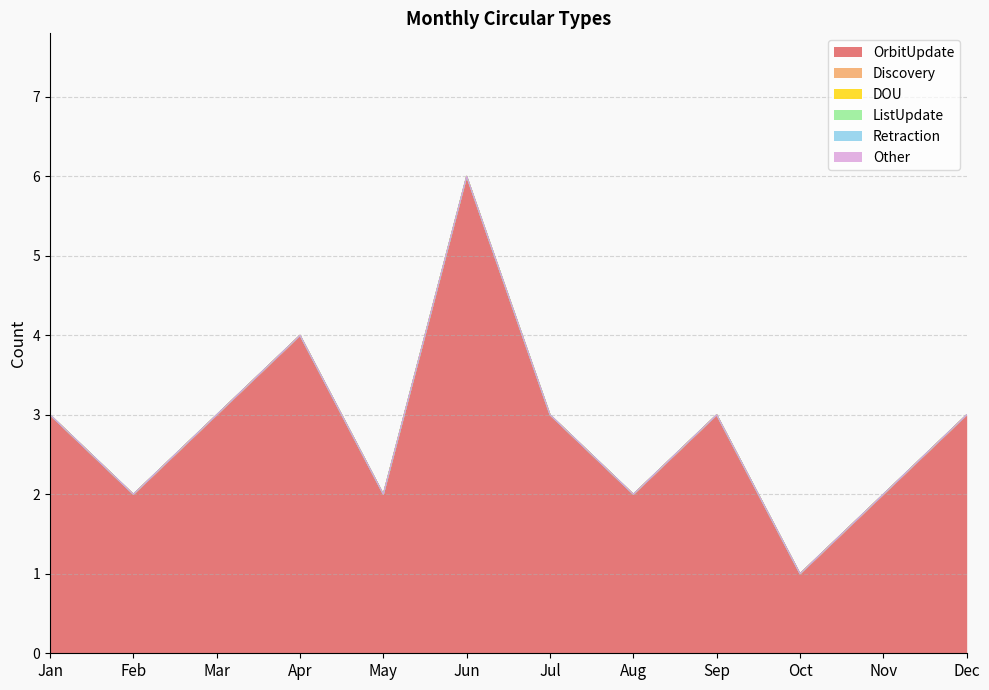

At which category is the sum across all series the highest?

Jun